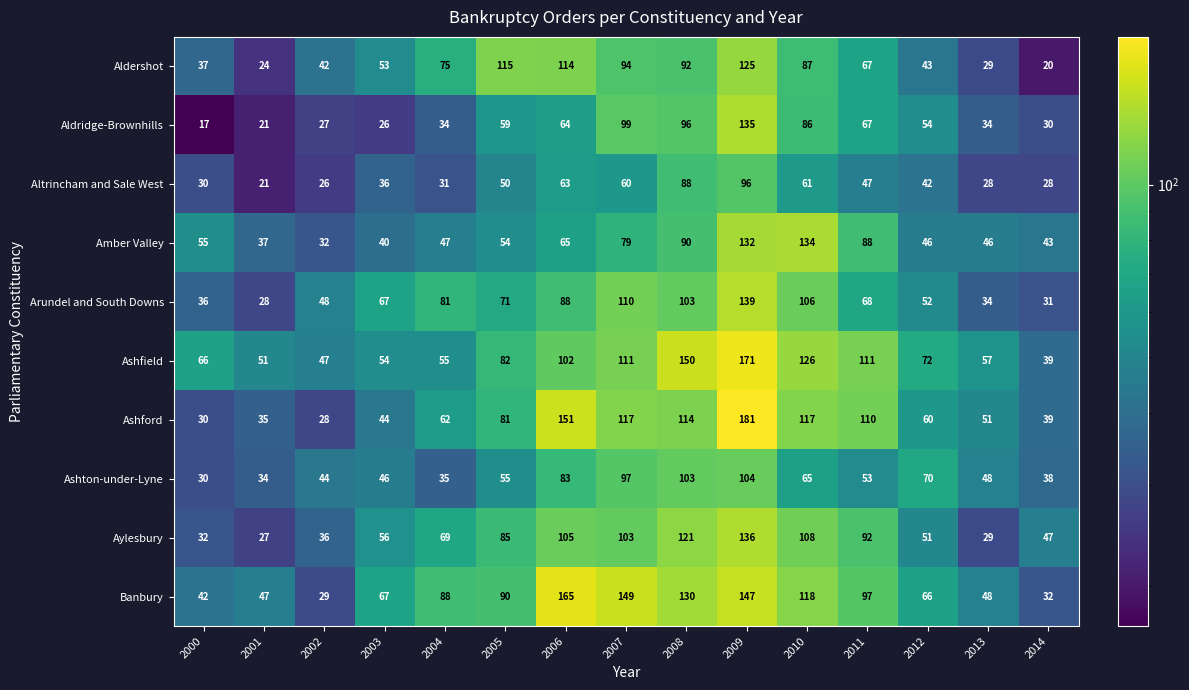

Which series has the largest range (max minus min)?

Ashford